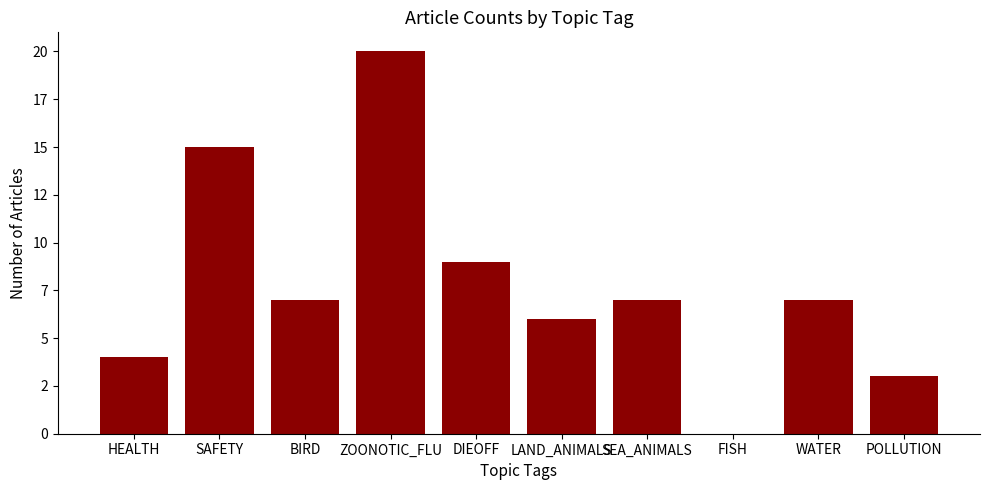

Are the bars horizontal?

No